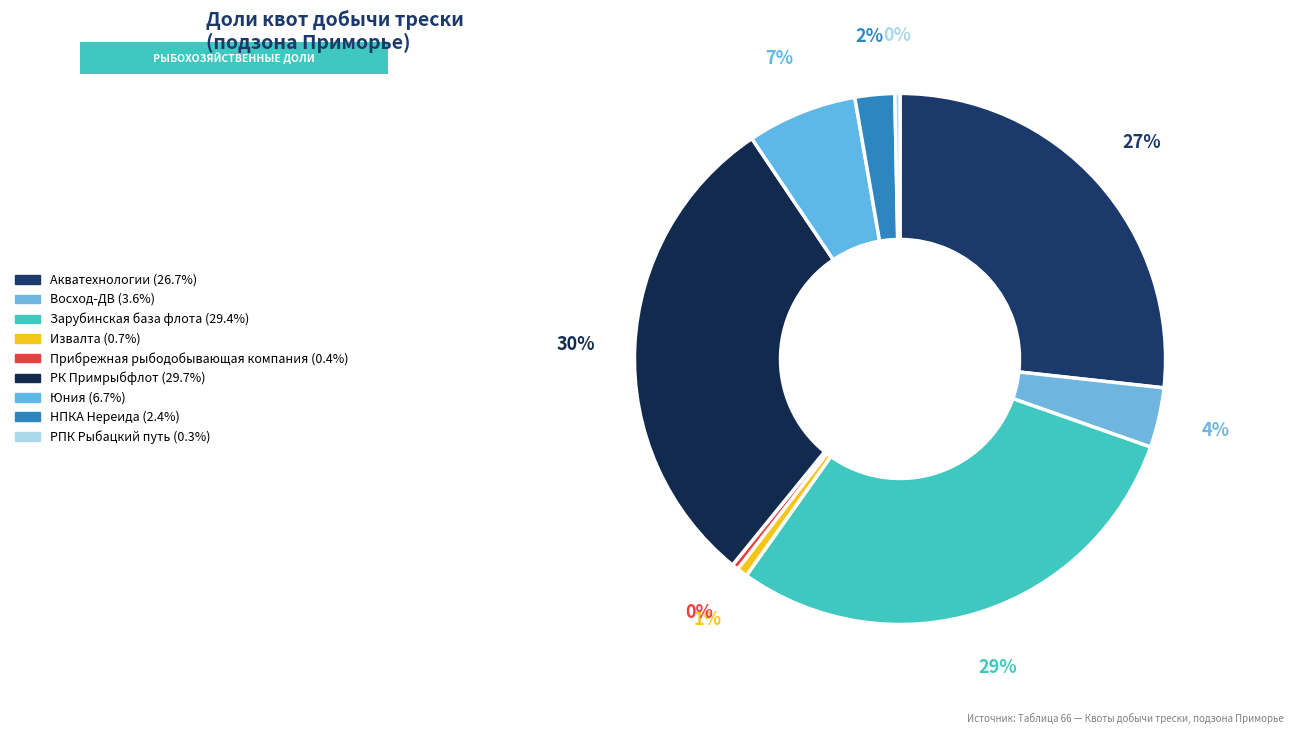

How many slices are in this pie chart?

9